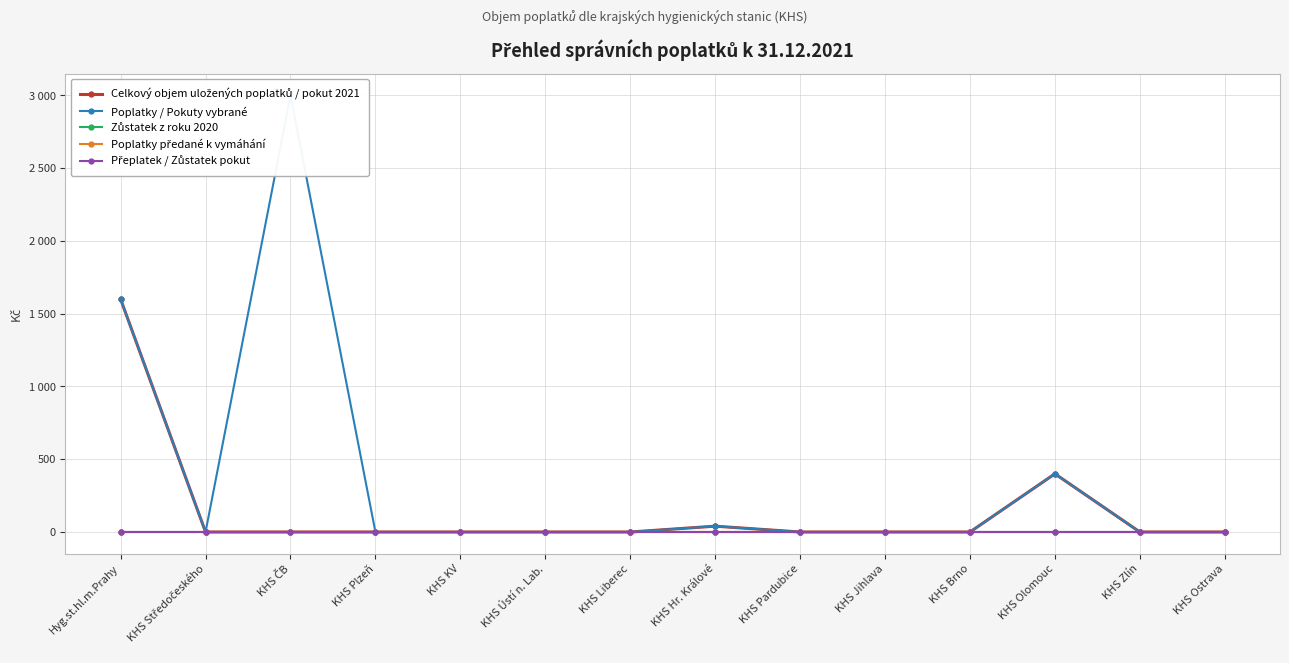

Is it true that Poplatky / Pokuty vybrané equals 1459 at KHS Středočeského?

False